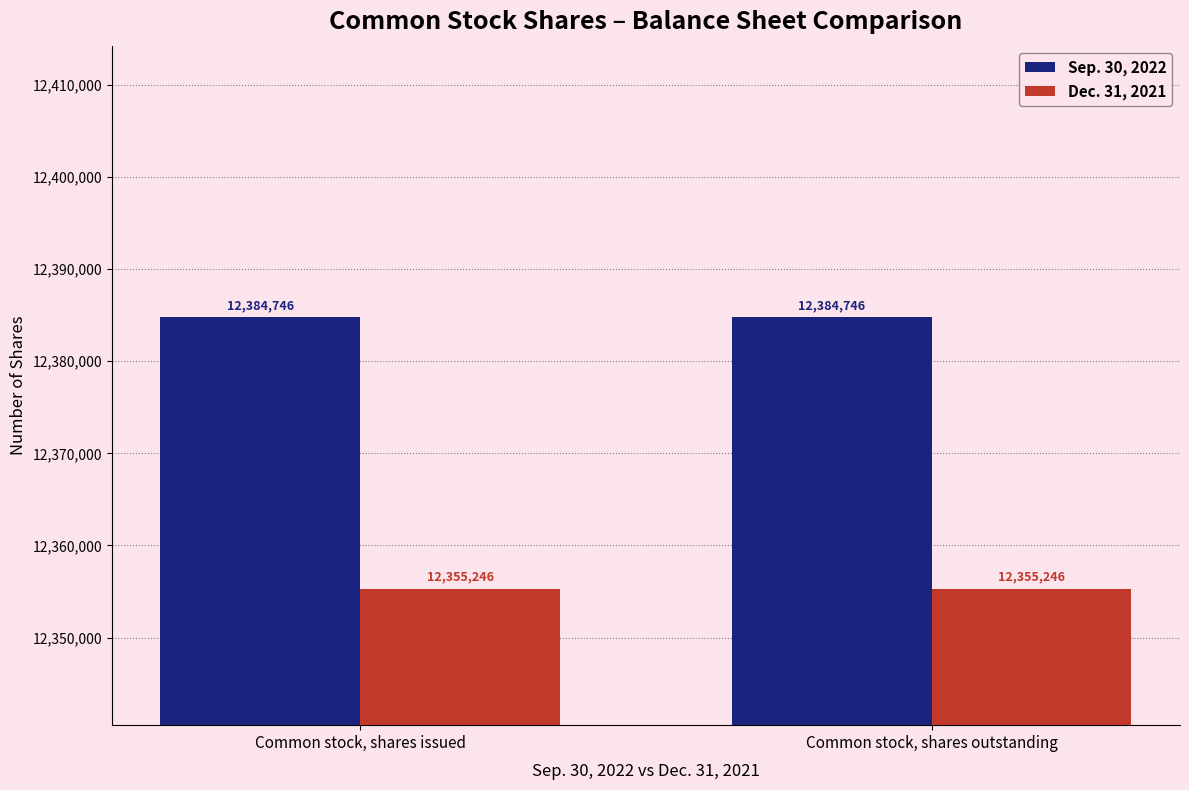

The value of Sep. 30, 2022 at Common stock, shares issued is 12384746. True or false?

True